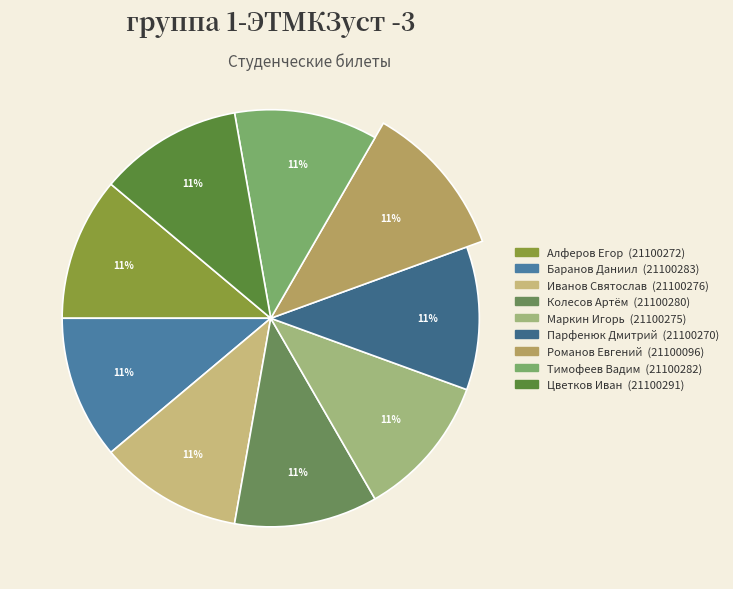

Which slice is the smallest?

Романов Евгений